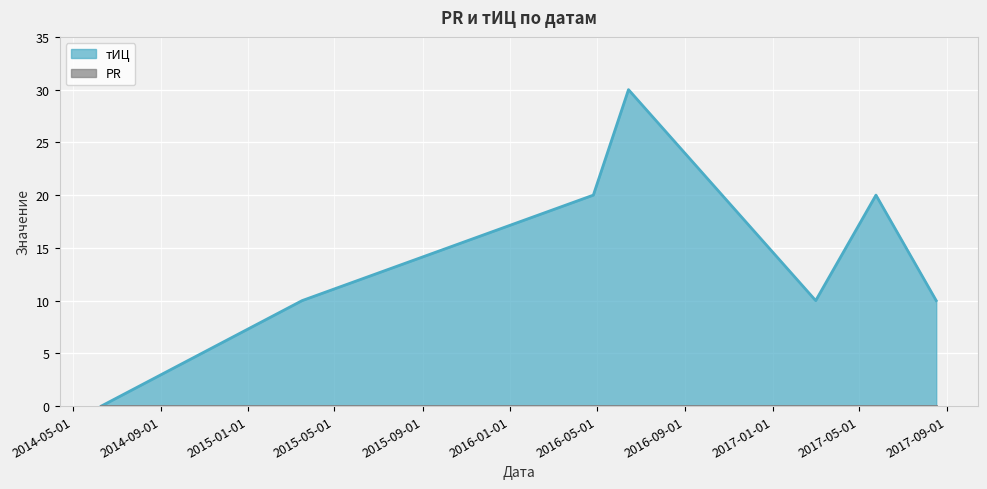

How many distinct data groups are displayed?

2